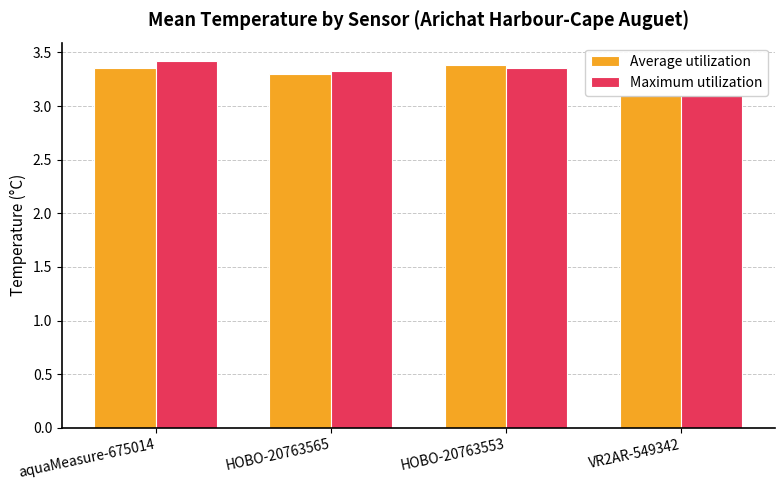

List the labels in order of Maximum utilization value, smallest first.

VR2AR-549342, HOBO-20763565, HOBO-20763553, aquaMeasure-675014